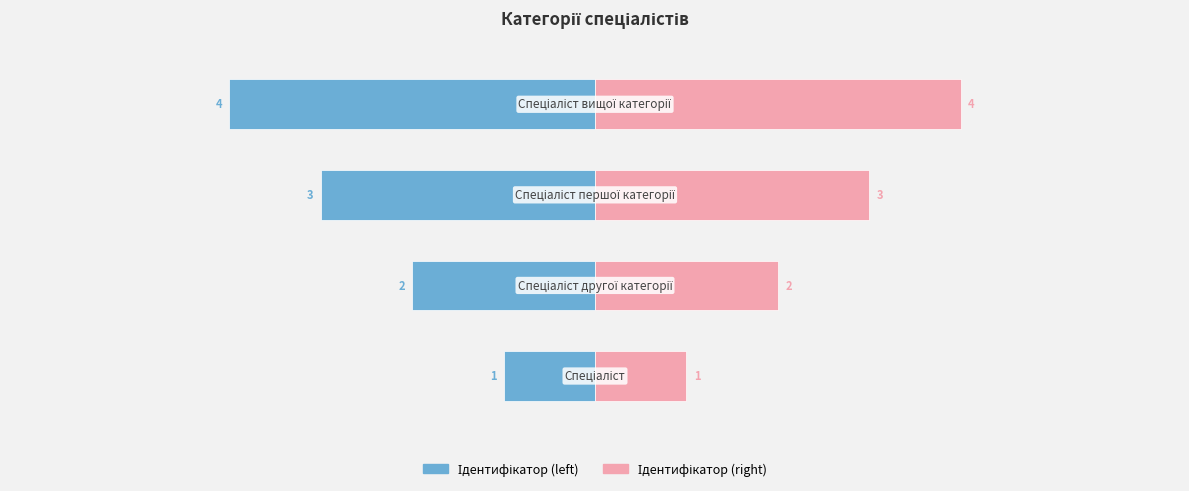

Rank the categories by Ідентифікатор (right) value from lowest to highest.

0, 1, 2, 3